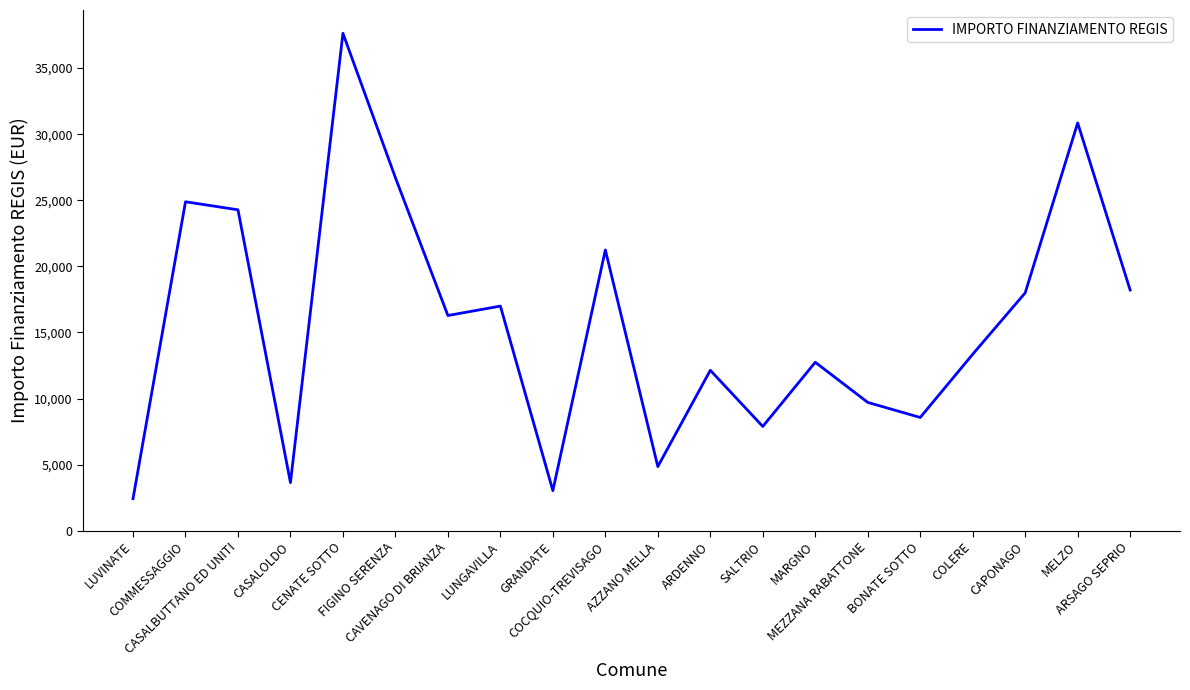

What is the minimum value shown in the chart?

2428